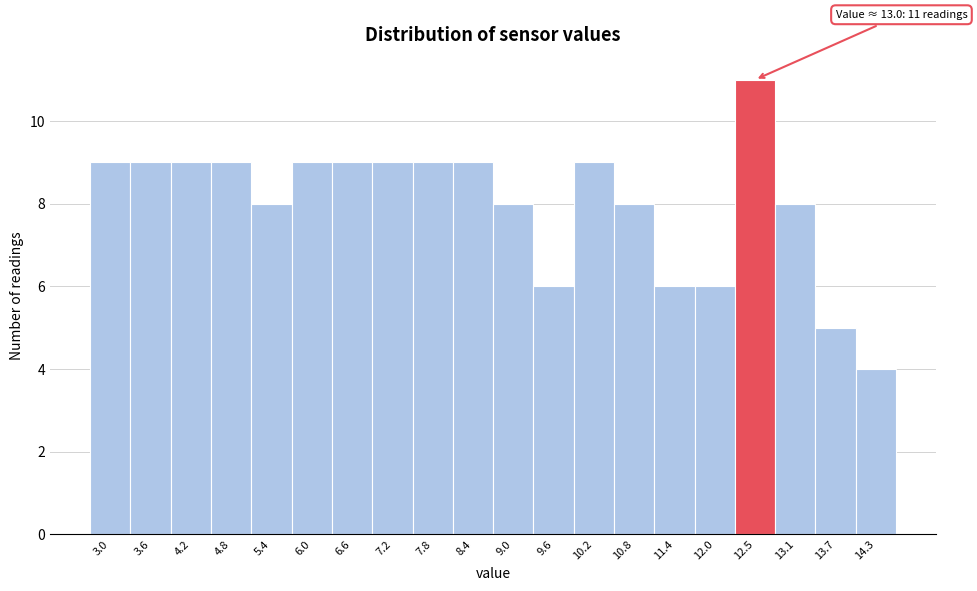

Reading right to left, extract all data points from this chart.

14.3=4	13.7=5	13.1=8	12.5=11	12.0=6	11.4=6	10.8=8	10.2=9	9.6=6	9.0=8	8.4=9	7.8=9	7.2=9	6.6=9	6.0=9	5.4=8	4.8=9	4.2=9	3.6=9	3.0=9